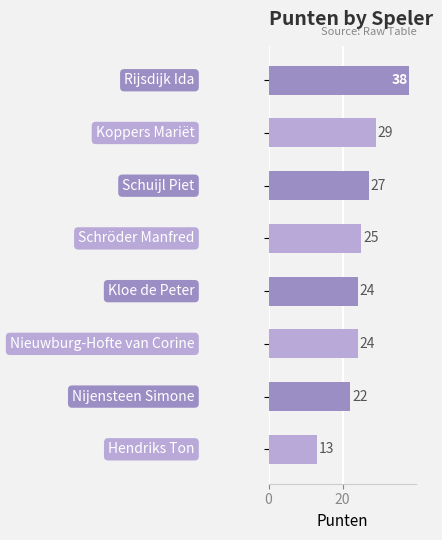

What is the average value?

25